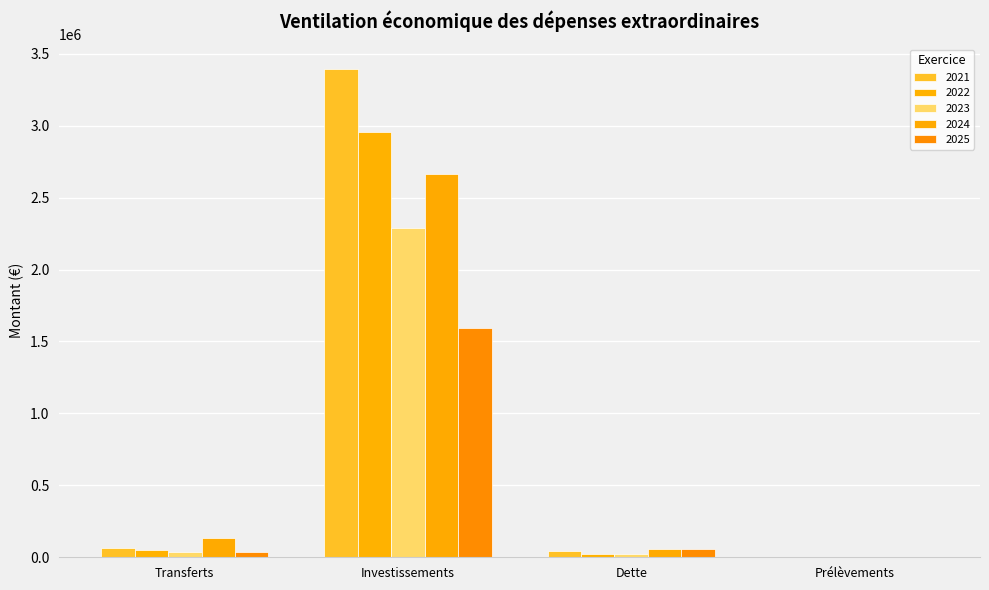

What is the highest value of the 2023 series?

2289000.0